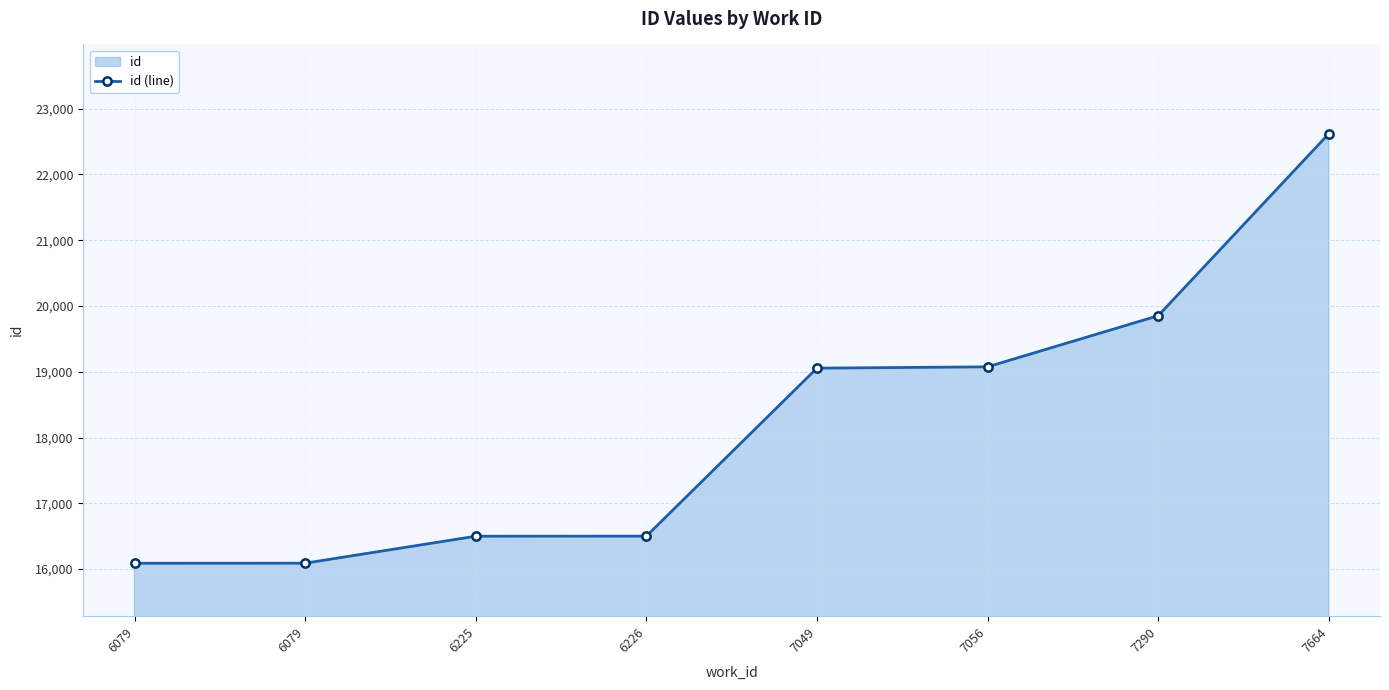

The value at 6079 is 16090. True or false?

True